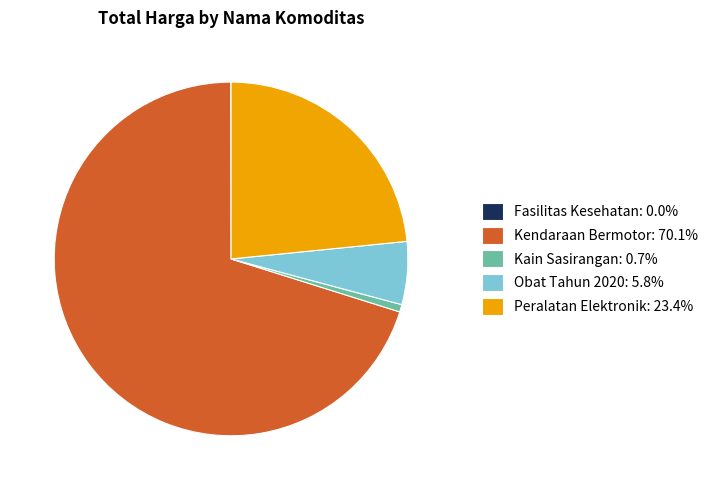

Do Obat Tahun 2020: 5.8% and Kain Sasirangan: 0.7% together represent more than half of the pie?

No